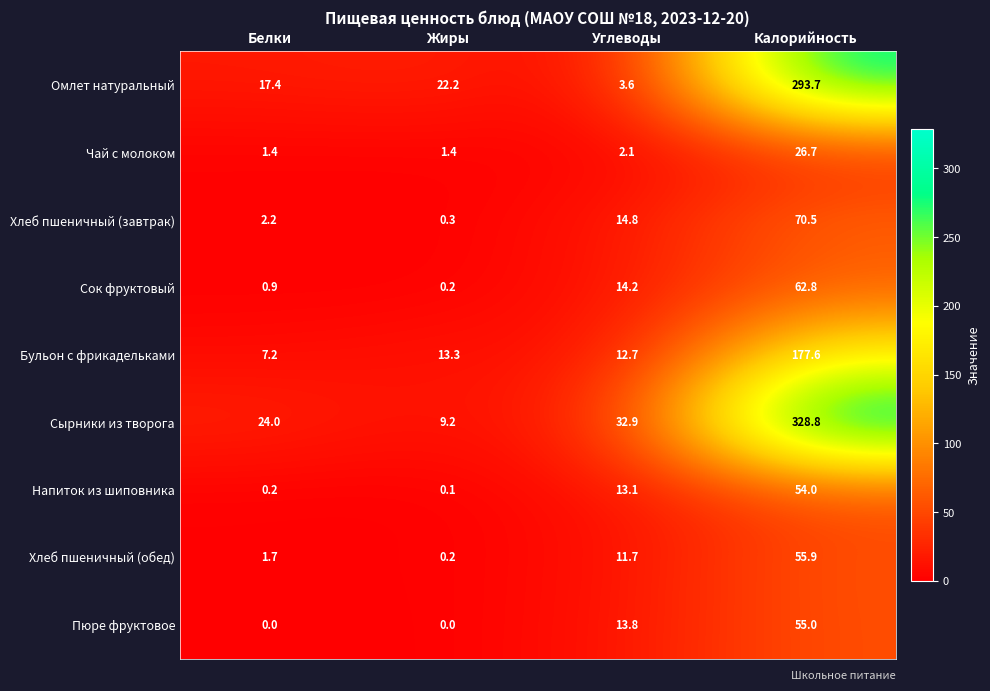

What is the spread (max minus min) of values at Калорийность?

302.1